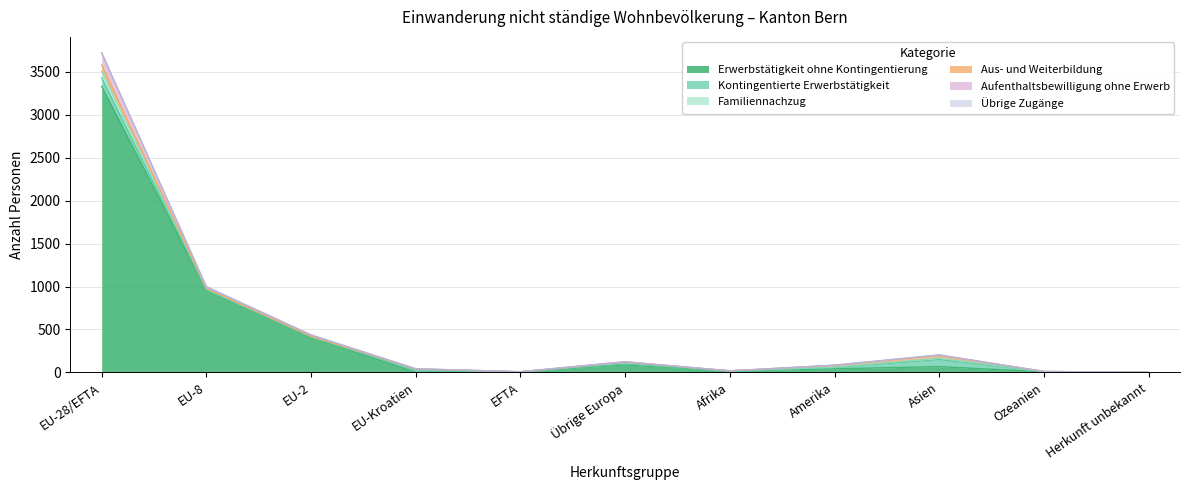

What is the label of the 8th point from the right?

EU-Kroatien